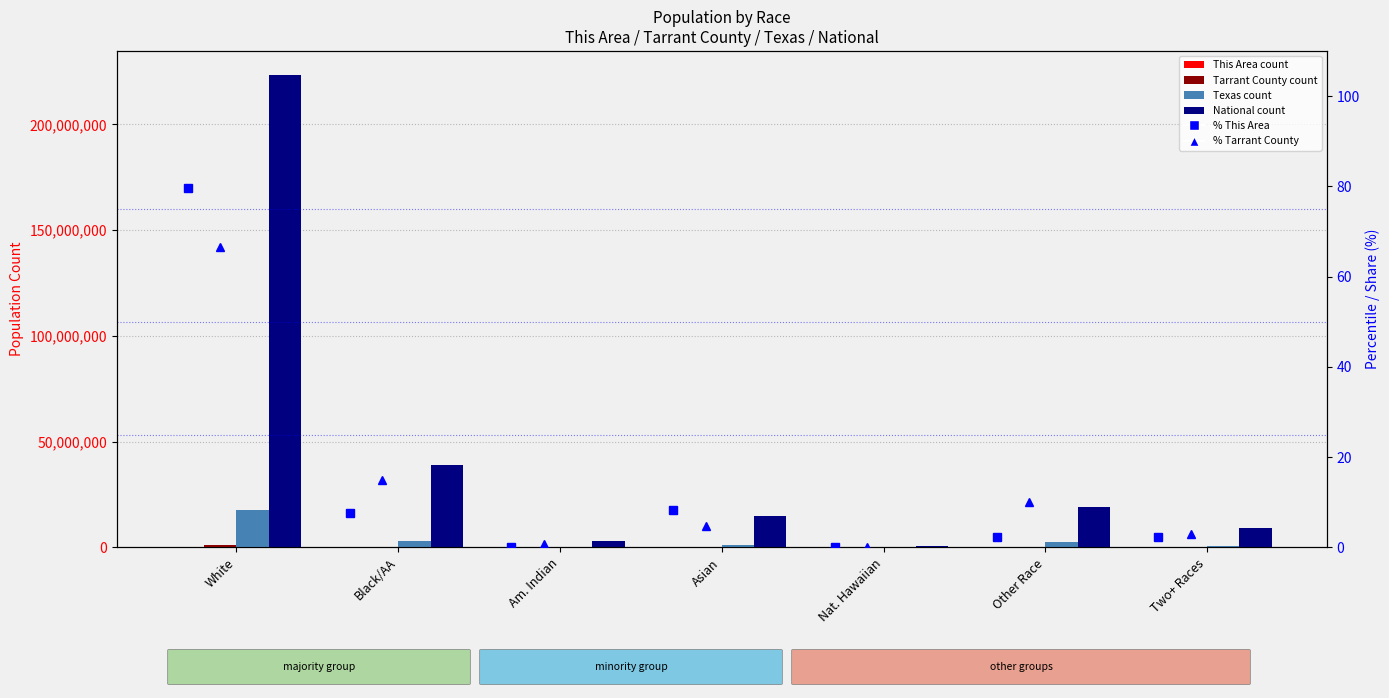

At Asian, list the series in order from smallest to largest.

% Tarrant County, % This Area, This Area, Tarrant County, Texas, National